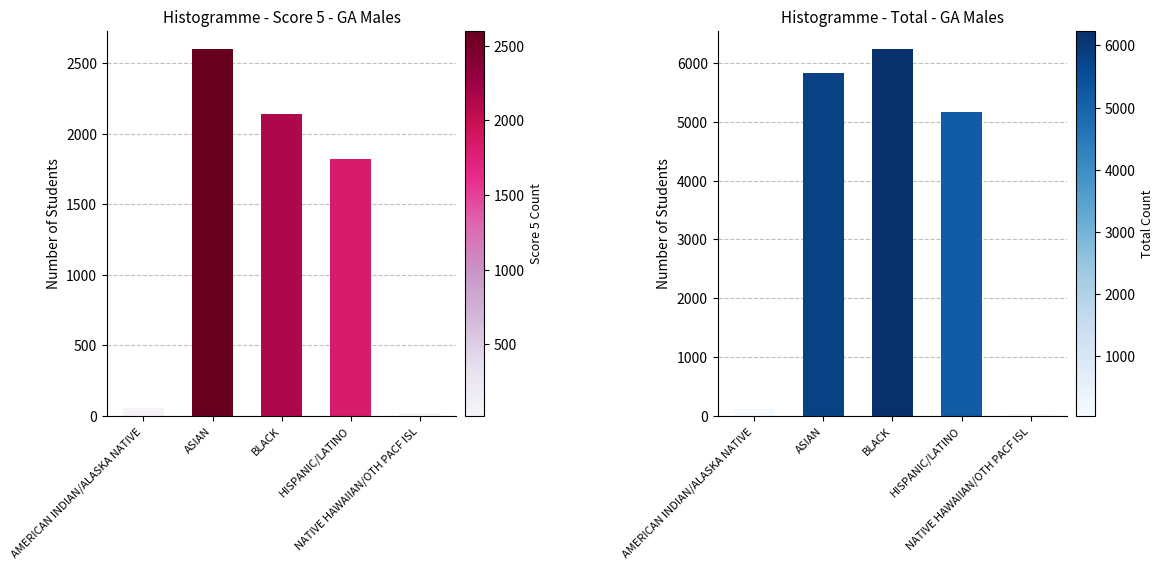

Which has a higher value, NATIVE HAWAIIAN/OTH PACF ISL or BLACK?

BLACK